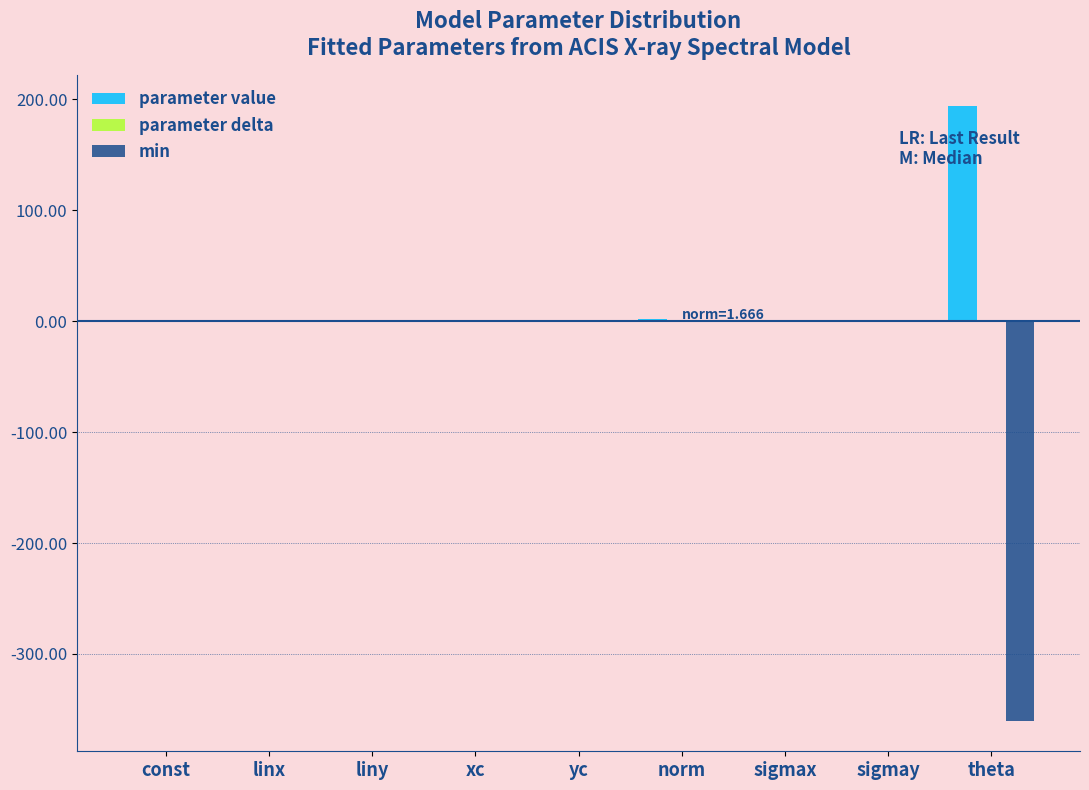

True or false: min has a value of 0.0 at xc.

True